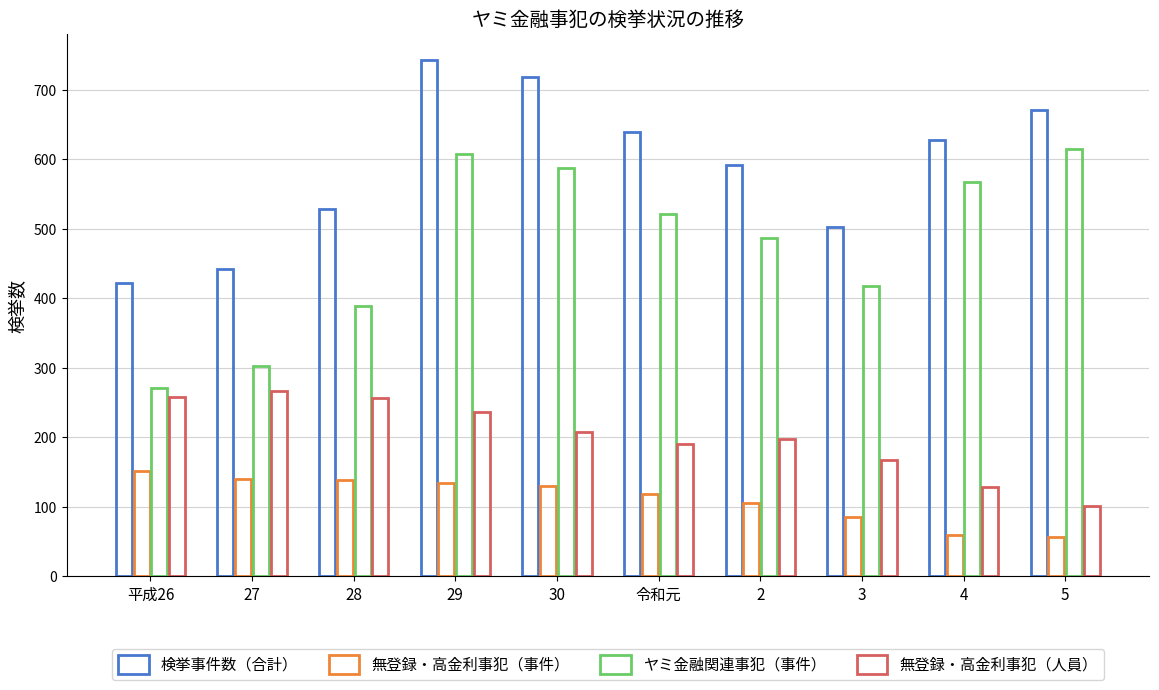

Reading left to right, list all the values displayed in this chart.

検挙事件数（合計）: 422	442	528	743	718	639	592	502	627	671
無登録・高金利事犯（事件）: 151	140	139	135	130	118	106	85	60	56
ヤミ金融関連事犯（事件）: 271	302	389	608	588	521	486	417	567	615
無登録・高金利事犯（人員）: 258	267	257	236	207	191	197	167	128	101